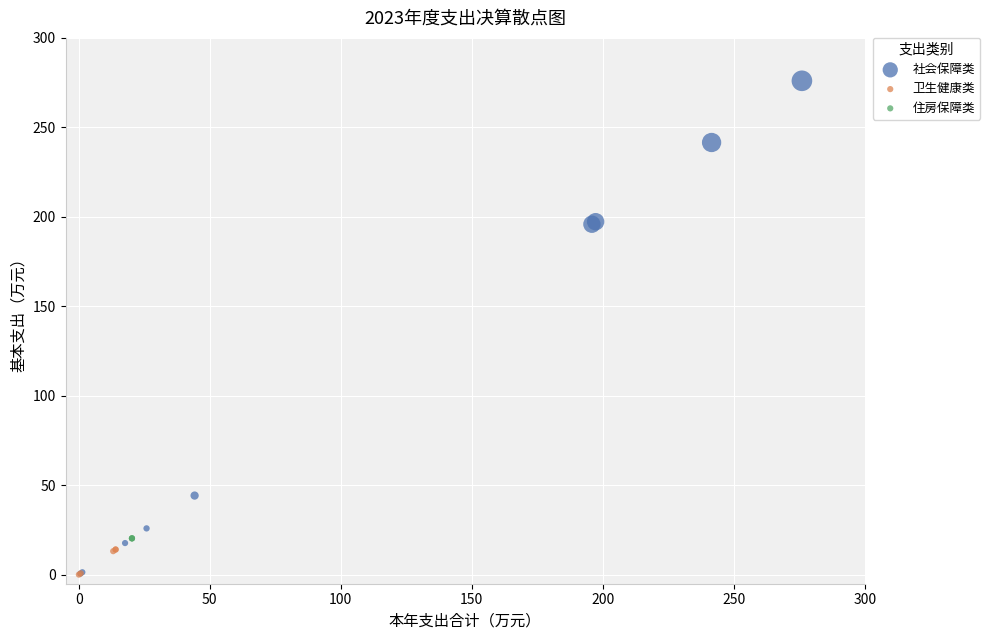

Which series contains the highest Y value?

社会保障类